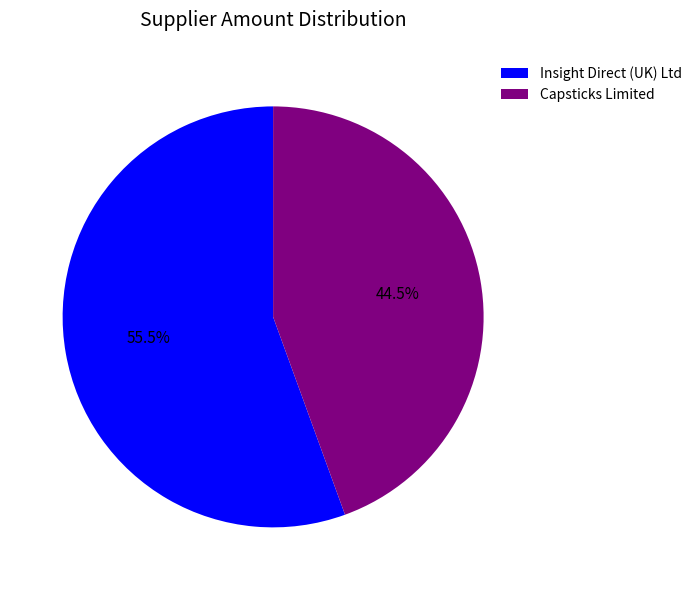

Which slice is the smallest?

Capsticks Limited